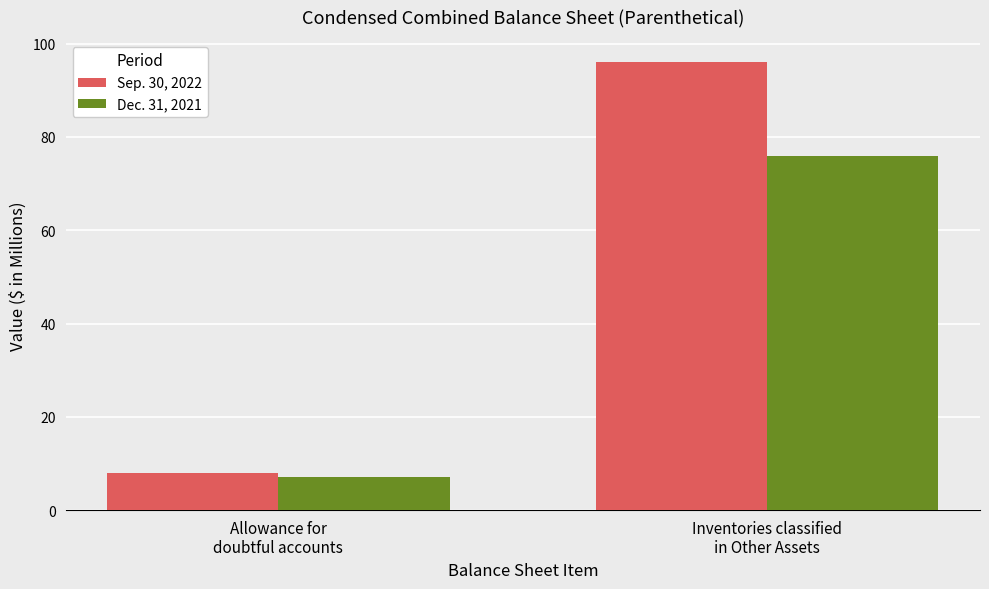

The Dec. 31, 2021 series shows 7 at Allowance for
doubtful accounts. True or false?

True